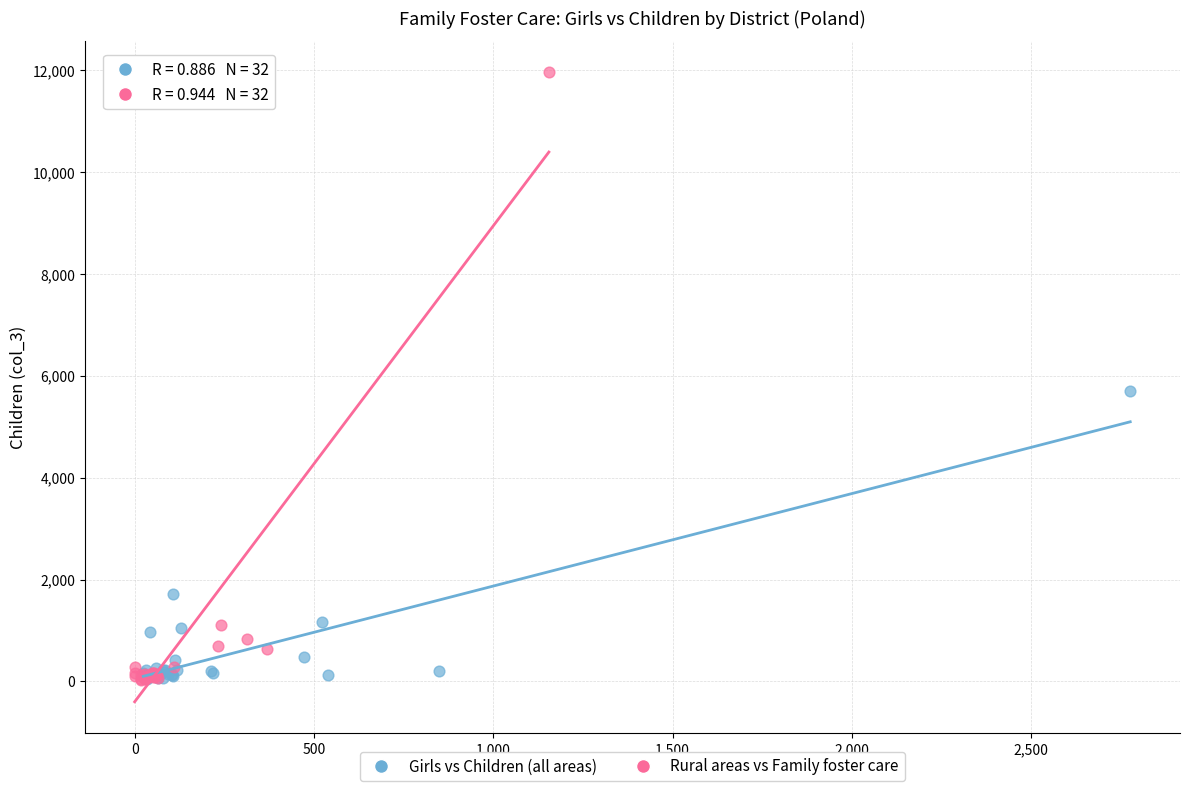

Which series has the widest spread of Y values?

Rural areas vs Family foster care